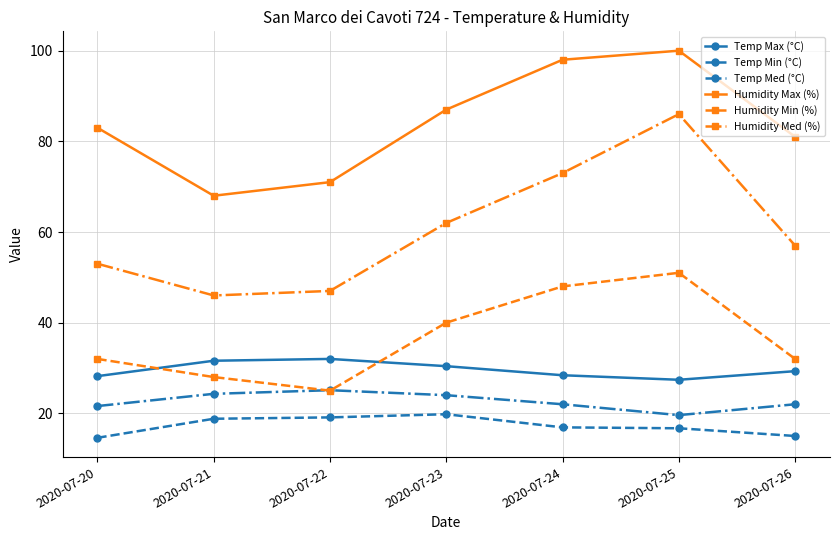

Is it true that Humidity Min (%) equals 32.0 at 2020-07-26?

True